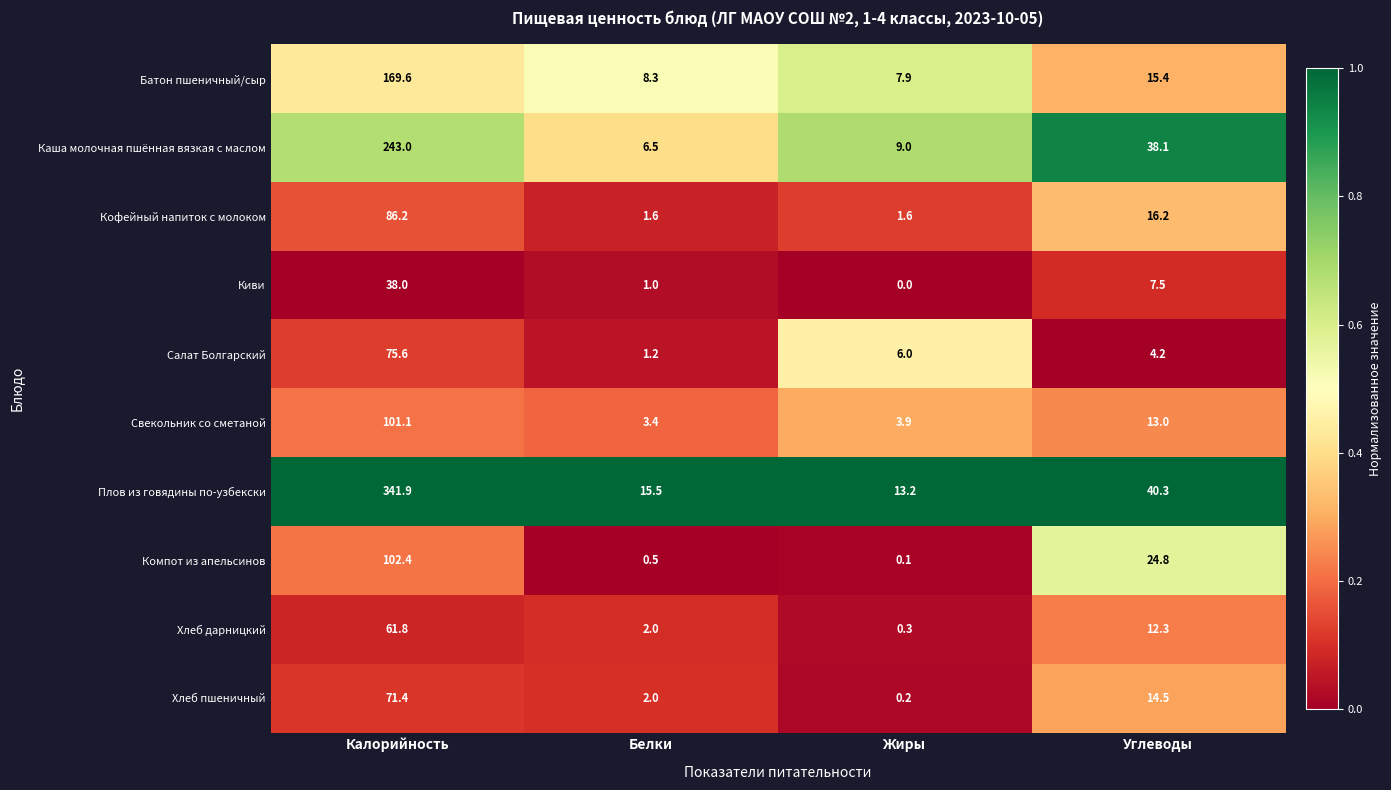

List the labels in order of Компот из апельсинов value, smallest first.

Жиры, Белки, Углеводы, Калорийность